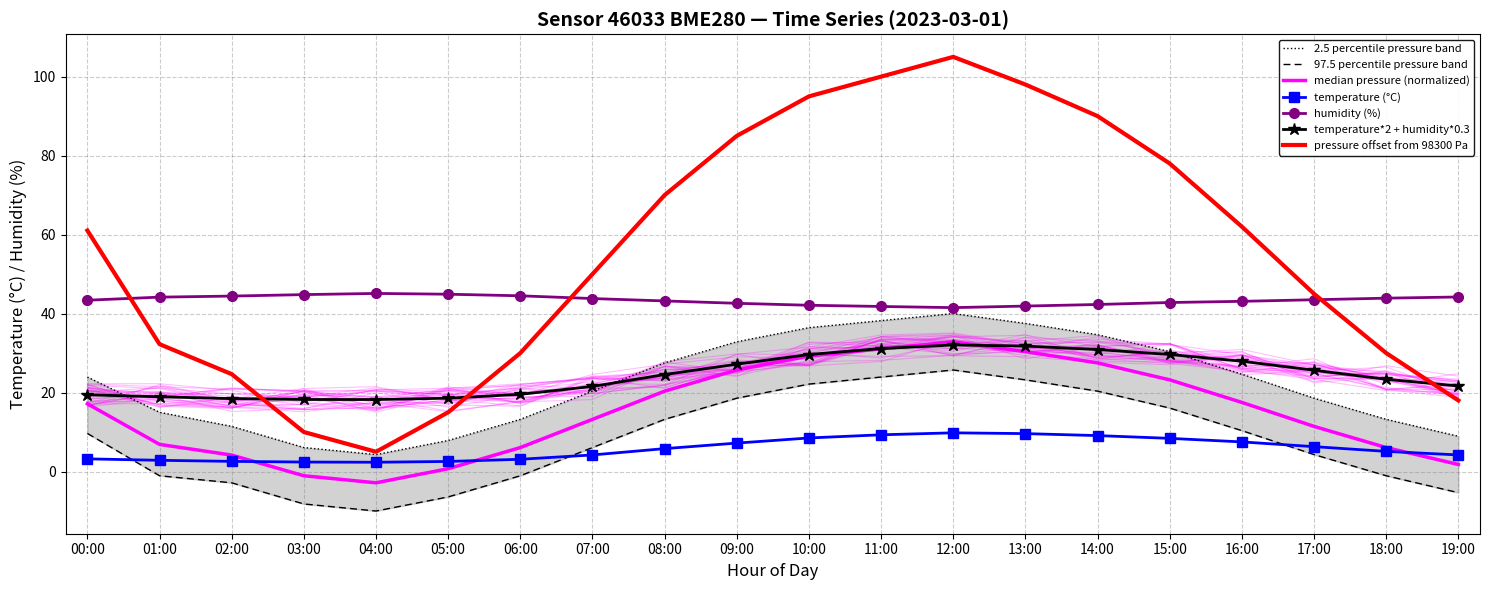

The temperature series shows 4.2 at 06:00. True or false?

False